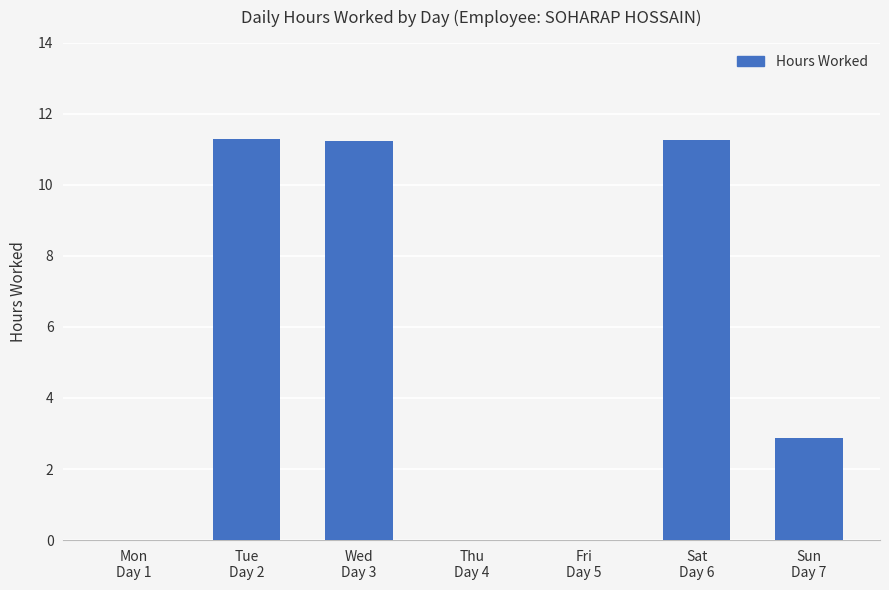

What is the difference between the values at Sun
Day 7 and Fri
Day 5?

2.9